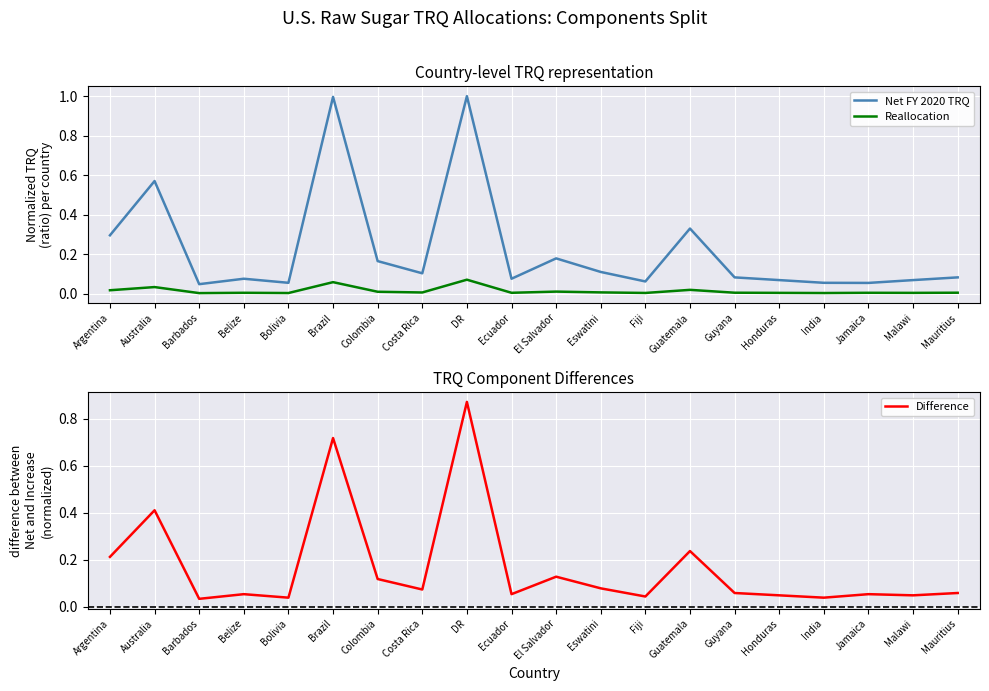

At which label is Difference closest to 0?

Barbados